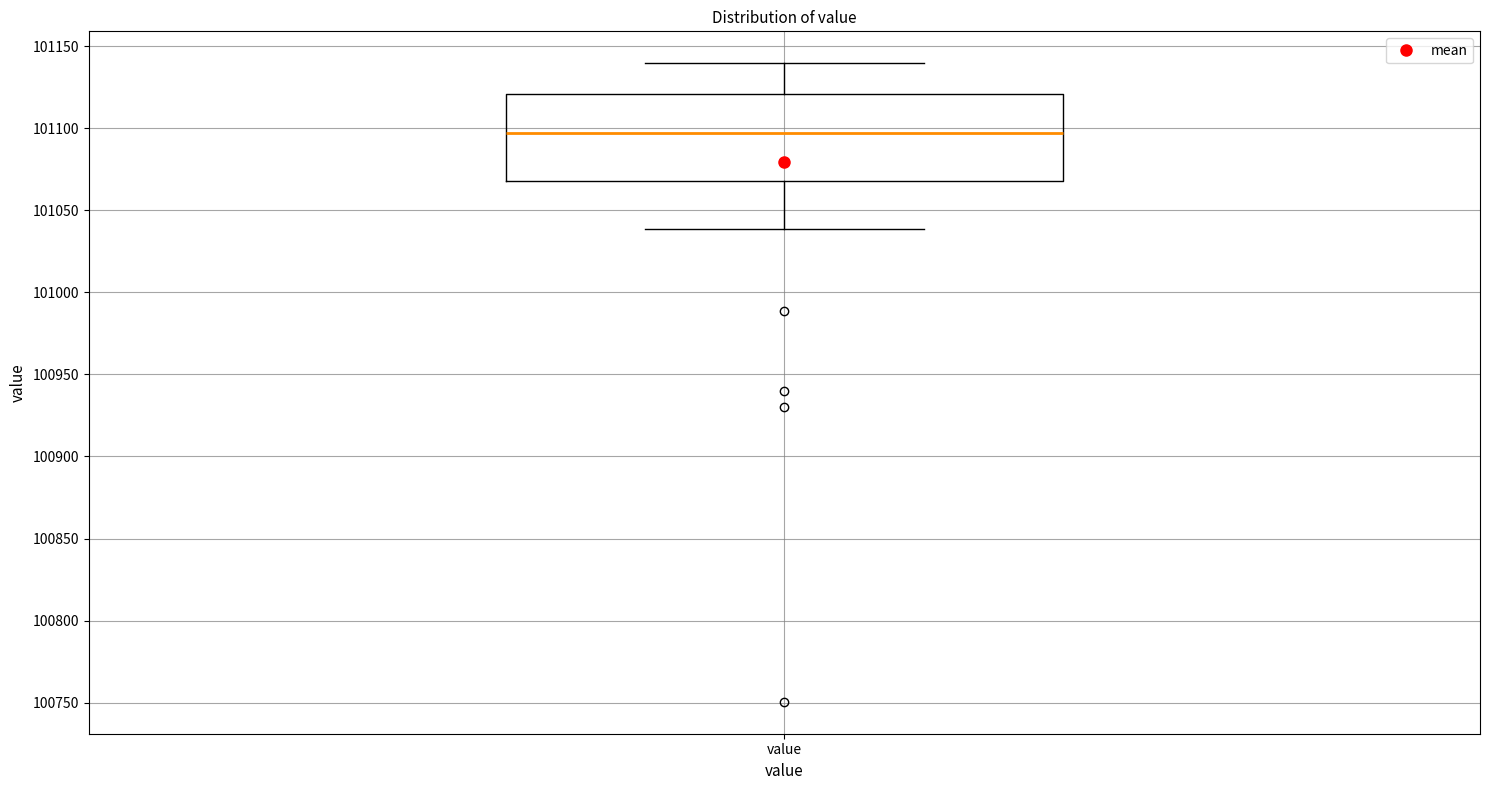

Read this box plot against the y-axis: the position of the median line, the range covered by the box, and the ends of both whiskers. The values are not printed on the chart, so give them approximately, as read against the axis.

median 101095, box 101070 to 101120, whiskers 101040 to 101140